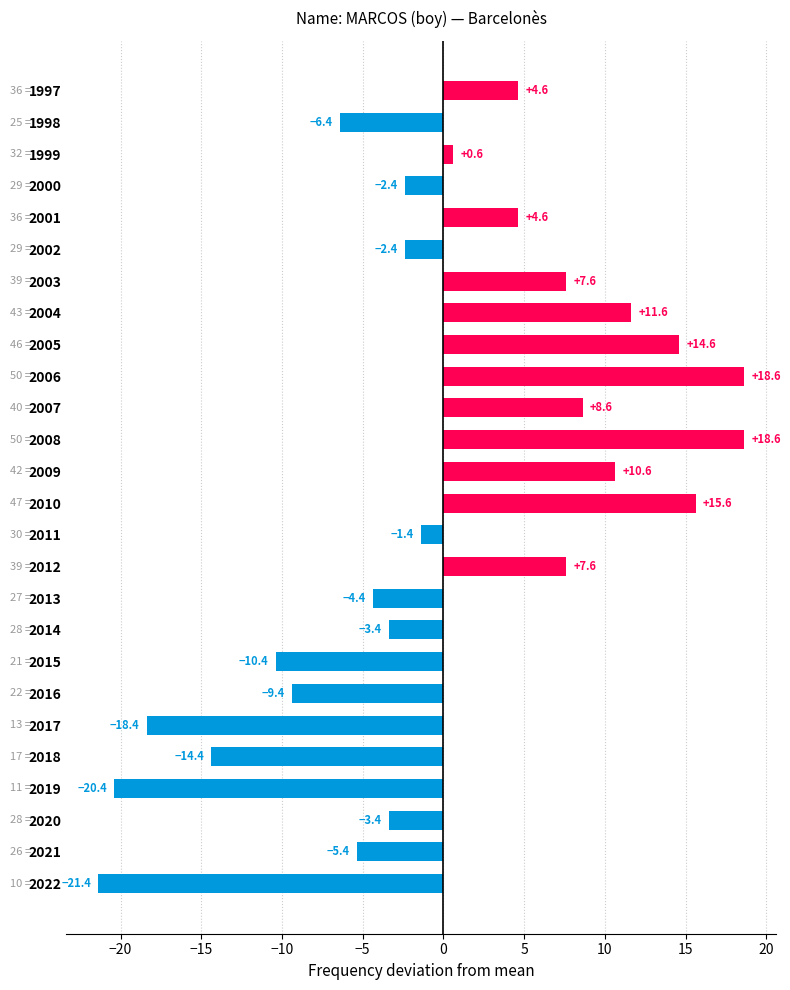

What is the smallest value displayed?

-21.4